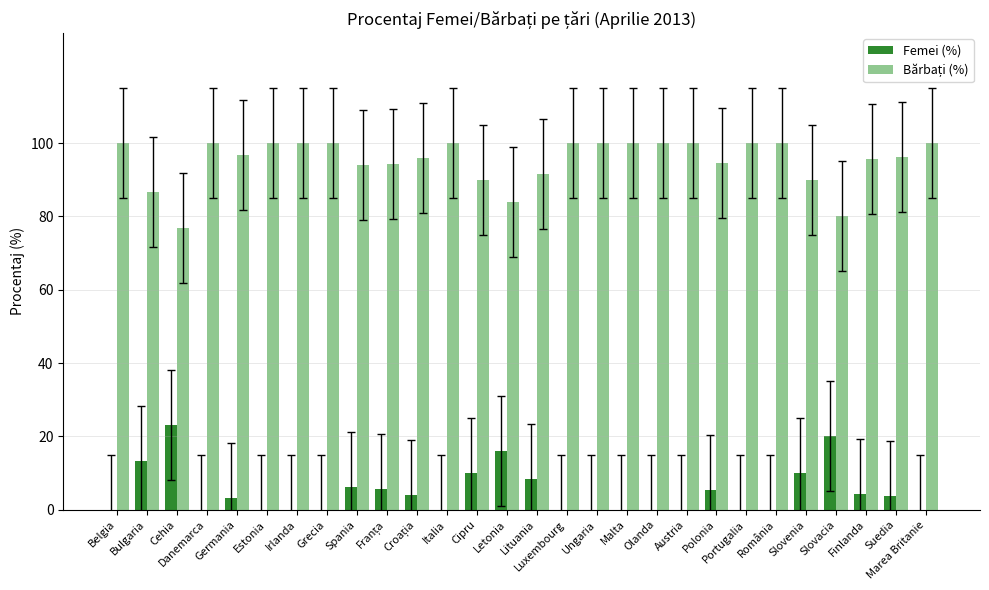

What is the maximum value shown in the chart?

100.0